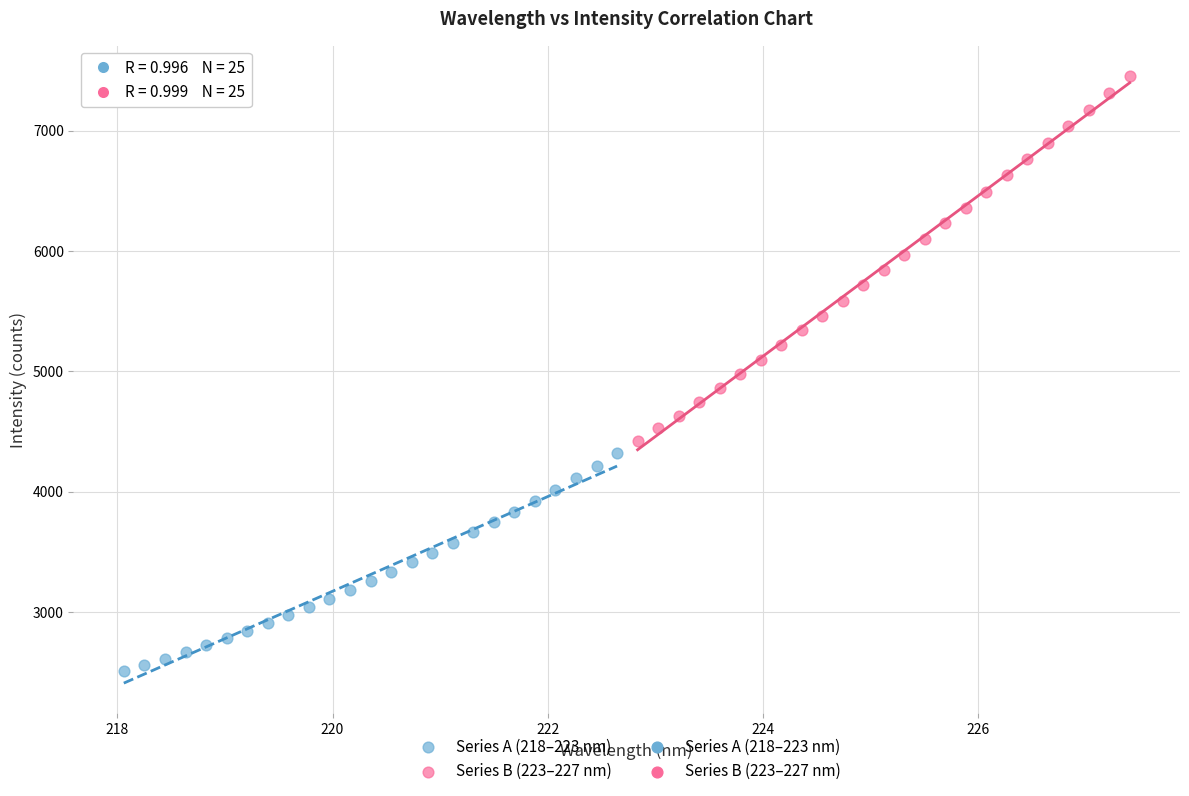

Which series contains the highest Y value?

Series B (223–227 nm)